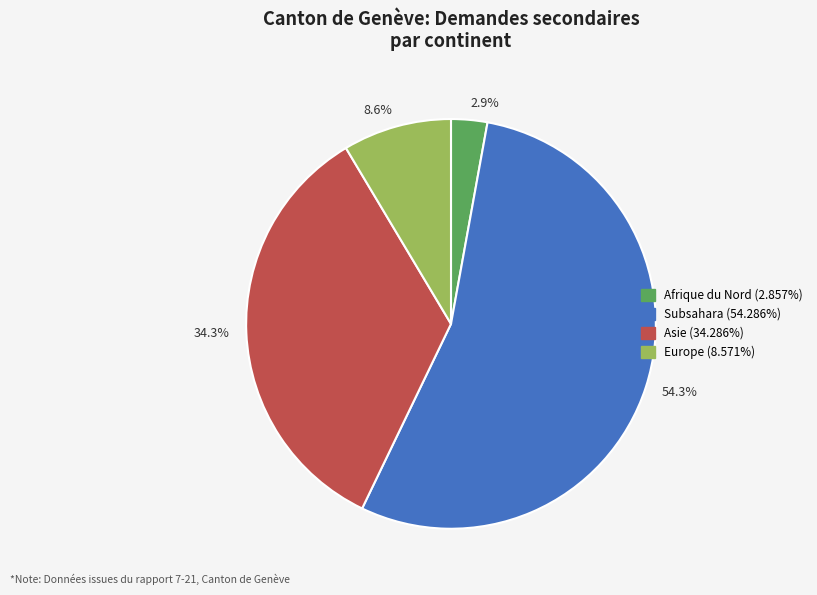

Does any single category account for the majority?

Yes